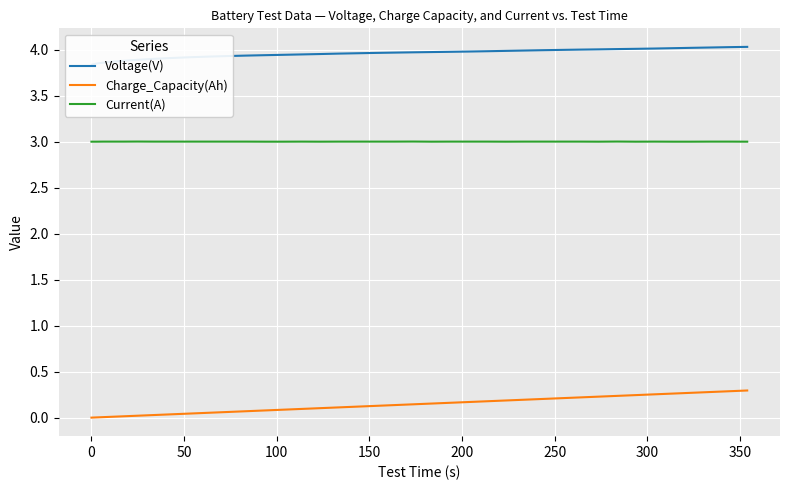

What is the minimum value for Current(A)?

3.0